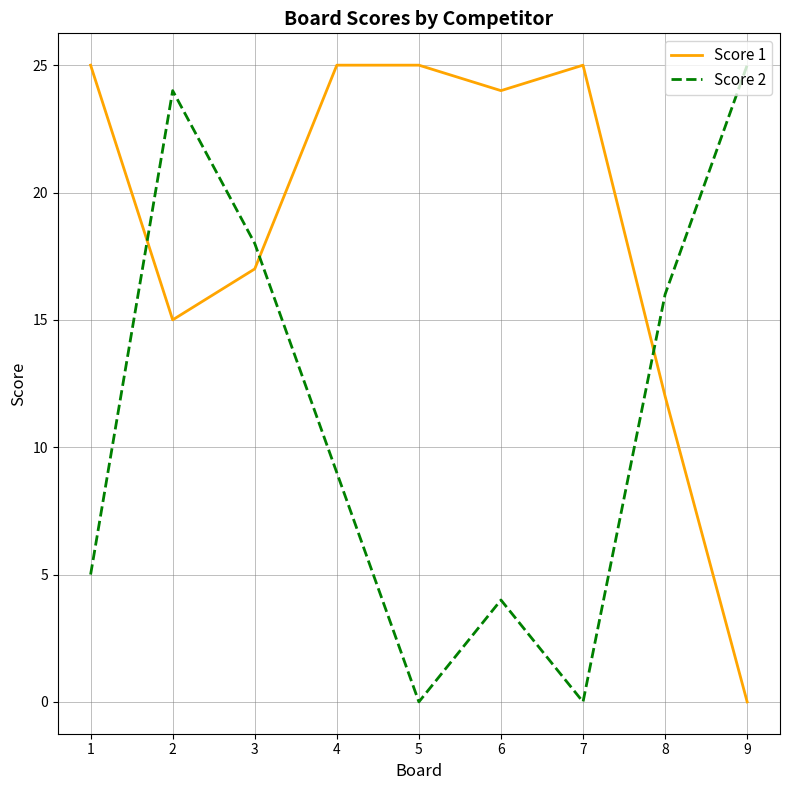

Which series ends up on top after the final intersection of Score 2 and Score 1?

Score 2